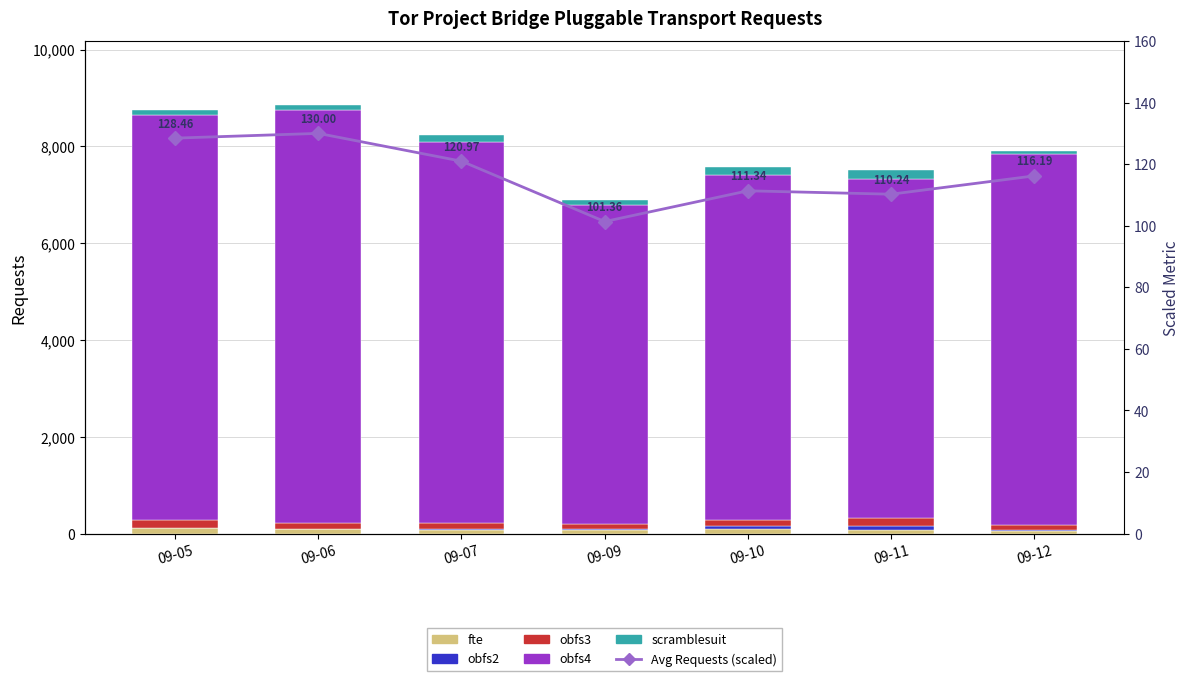

What is the total value across all series at 09-06?

8980.0